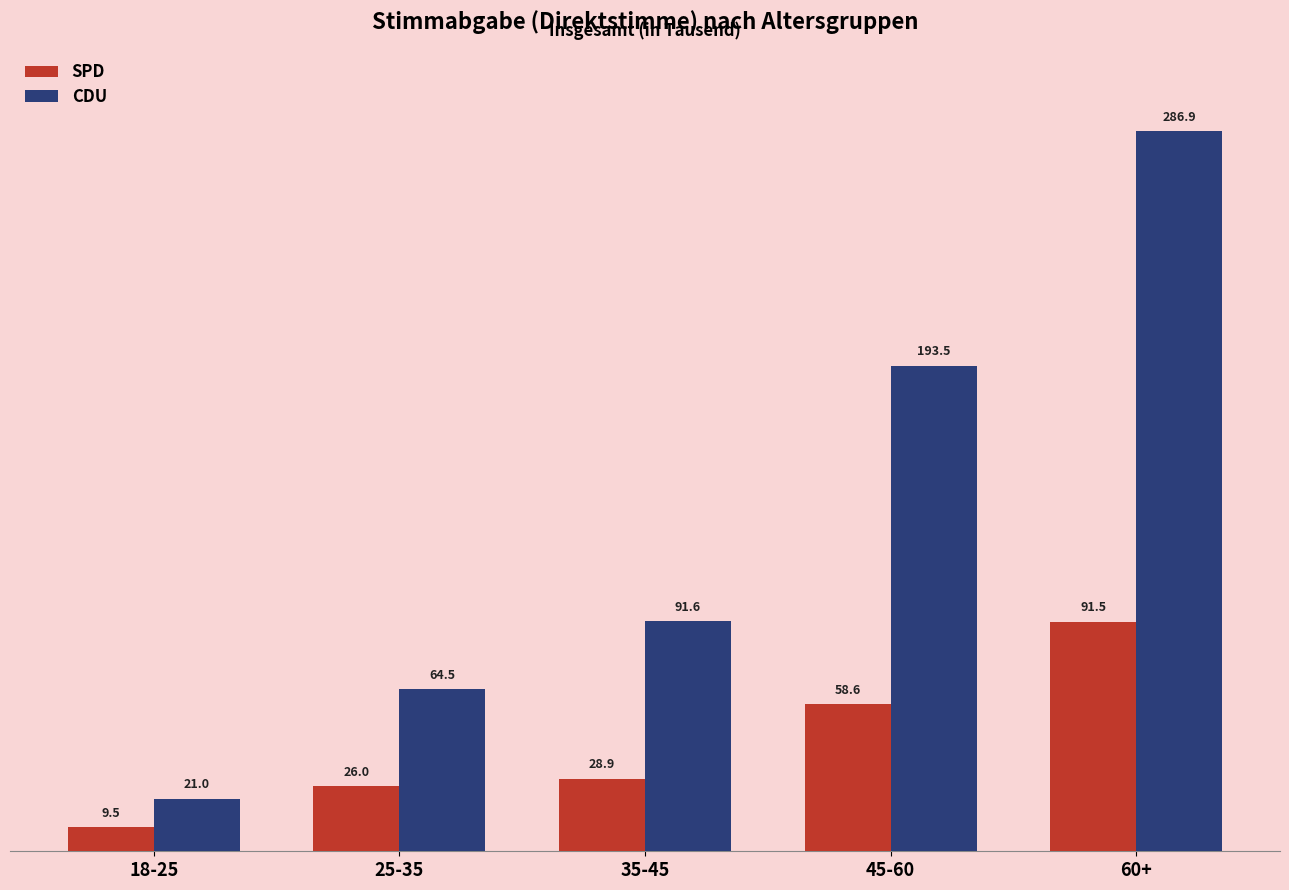

What is the label of the 4th bar from the right?

25-35